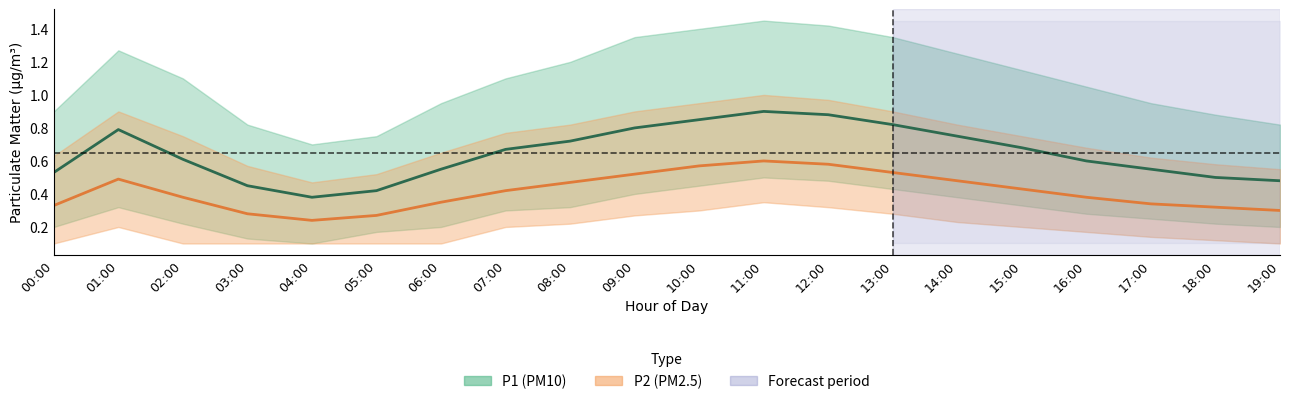

At which category is the sum across all series the highest?

11:00